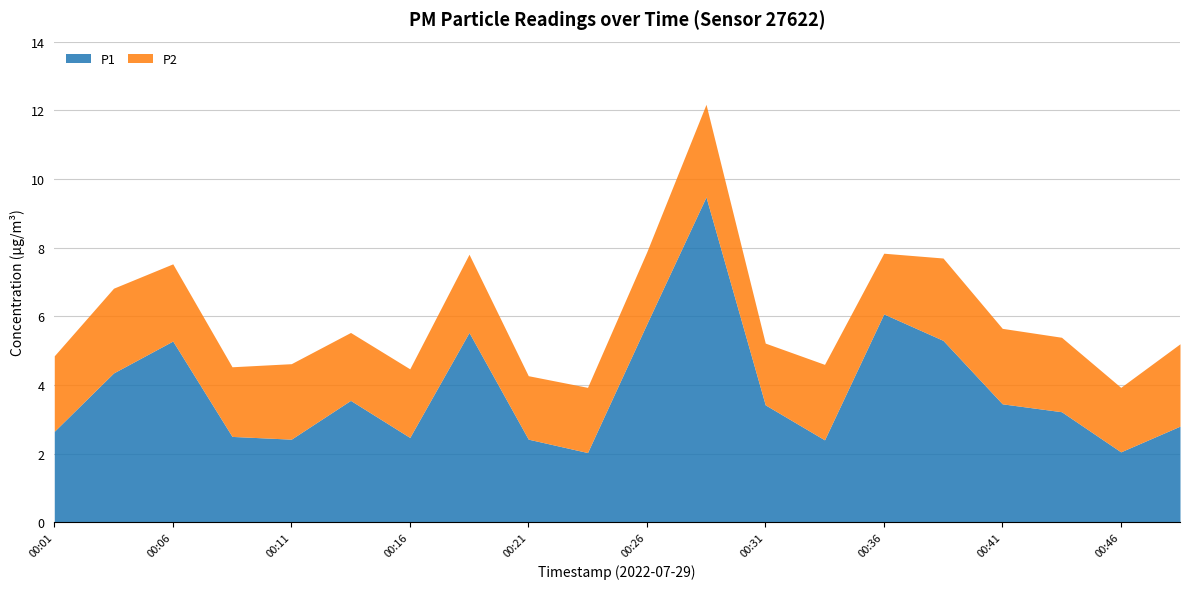

Where is the first local maximum for P1?

00:06